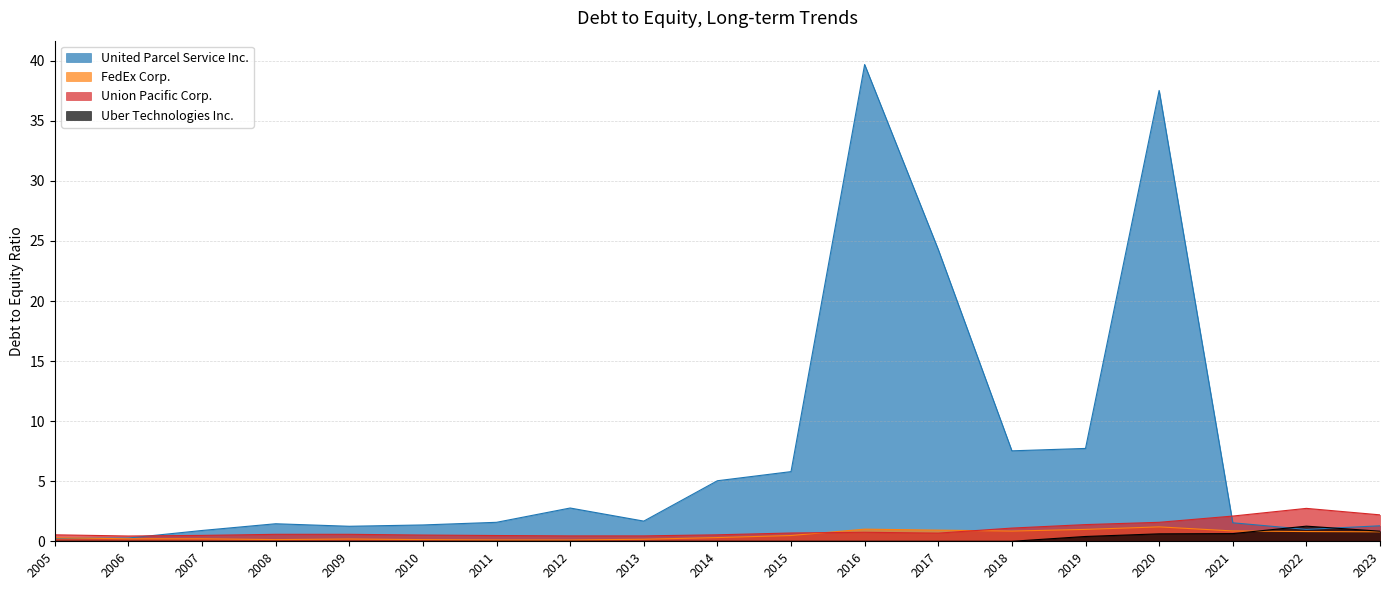

What is the difference between the second highest and second lowest values in the Uber Technologies Inc. series?

0.8